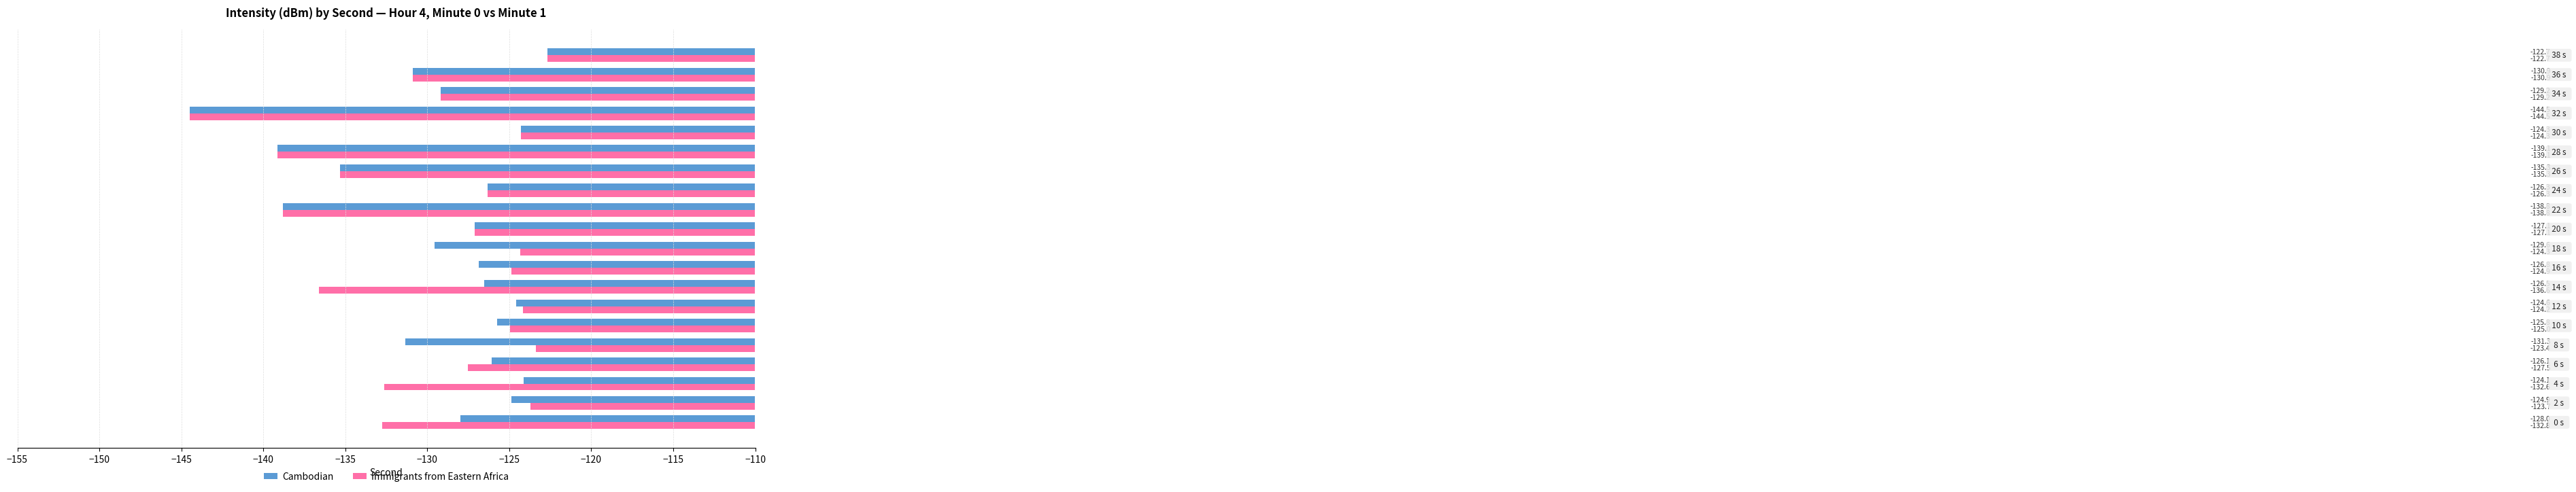

Which series has the largest total across all categories?

Cambodian